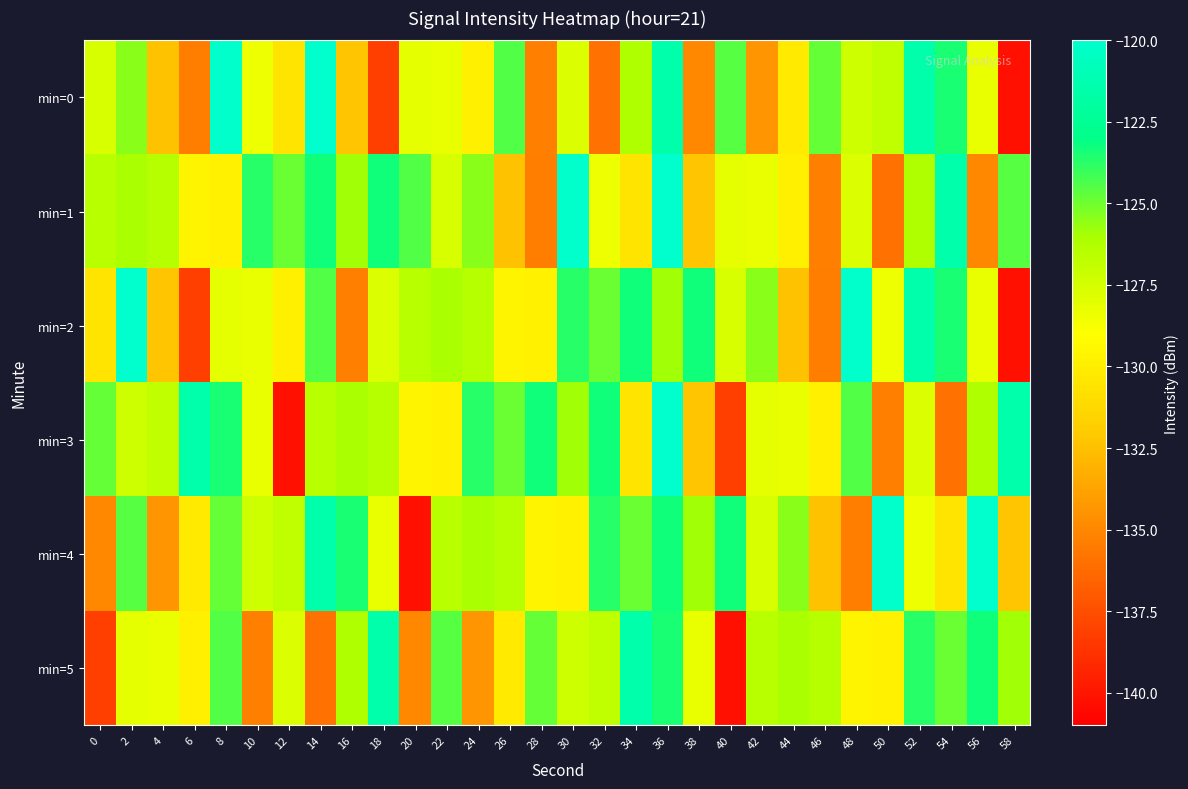

Reading left to right, extract all data points from this chart.

min=0: 0=-127.7	2=-125.4	4=-132.5	6=-135.4	8=-120.2	10=-128.4	12=-130.5	14=-120.1	16=-132.3	18=-138.2	20=-128.2	22=-128.3	24=-129.9	26=-124.5	28=-135.3	30=-127.7	32=-135.9	34=-126.2	36=-121.5	38=-135.0	40=-124.6	42=-134.4	44=-130.2	46=-124.8	48=-127.3	50=-126.8	52=-121.5	54=-123.5	56=-128.2	58=-140.2
min=1: 0=-126.5	2=-126.0	4=-126.5	6=-129.7	8=-129.8	10=-123.7	12=-124.9	14=-123.3	16=-125.9	18=-123.3	20=-124.5	22=-127.7	24=-125.4	26=-132.5	28=-135.4	30=-120.2	32=-128.4	34=-130.5	36=-120.1	38=-132.3	40=-128.2	42=-128.3	44=-129.9	46=-135.3	48=-127.7	50=-135.9	52=-126.2	54=-121.5	56=-135.0	58=-124.6
min=2: 0=-130.5	2=-120.1	4=-132.3	6=-138.2	8=-128.2	10=-128.3	12=-129.9	14=-124.5	16=-135.3	18=-127.7	20=-126.5	22=-126.0	24=-126.5	26=-129.7	28=-129.8	30=-123.7	32=-124.9	34=-123.3	36=-125.9	38=-123.3	40=-127.7	42=-125.4	44=-132.5	46=-135.4	48=-120.2	50=-128.4	52=-121.5	54=-123.5	56=-128.2	58=-140.2
min=3: 0=-124.8	2=-127.3	4=-126.8	6=-121.5	8=-123.5	10=-128.2	12=-140.2	14=-126.5	16=-126.0	18=-126.5	20=-129.7	22=-129.8	24=-123.7	26=-124.9	28=-123.3	30=-125.9	32=-123.3	34=-130.5	36=-120.1	38=-132.3	40=-138.2	42=-128.2	44=-128.3	46=-129.9	48=-124.5	50=-135.3	52=-127.7	54=-135.9	56=-126.2	58=-121.5
min=4: 0=-135.0	2=-124.6	4=-134.4	6=-130.2	8=-124.8	10=-127.3	12=-126.8	14=-121.5	16=-123.5	18=-128.2	20=-140.2	22=-126.5	24=-126.0	26=-126.5	28=-129.7	30=-129.8	32=-123.7	34=-124.9	36=-123.3	38=-125.9	40=-123.3	42=-127.7	44=-125.4	46=-132.5	48=-135.4	50=-120.2	52=-128.4	54=-130.5	56=-120.1	58=-132.3
min=5: 0=-138.2	2=-128.2	4=-128.3	6=-129.9	8=-124.5	10=-135.3	12=-127.7	14=-135.9	16=-126.2	18=-121.5	20=-135.0	22=-124.6	24=-134.4	26=-130.2	28=-124.8	30=-127.3	32=-126.8	34=-121.5	36=-123.5	38=-128.2	40=-140.2	42=-126.5	44=-126.0	46=-126.5	48=-129.7	50=-129.8	52=-123.7	54=-124.9	56=-123.3	58=-125.9